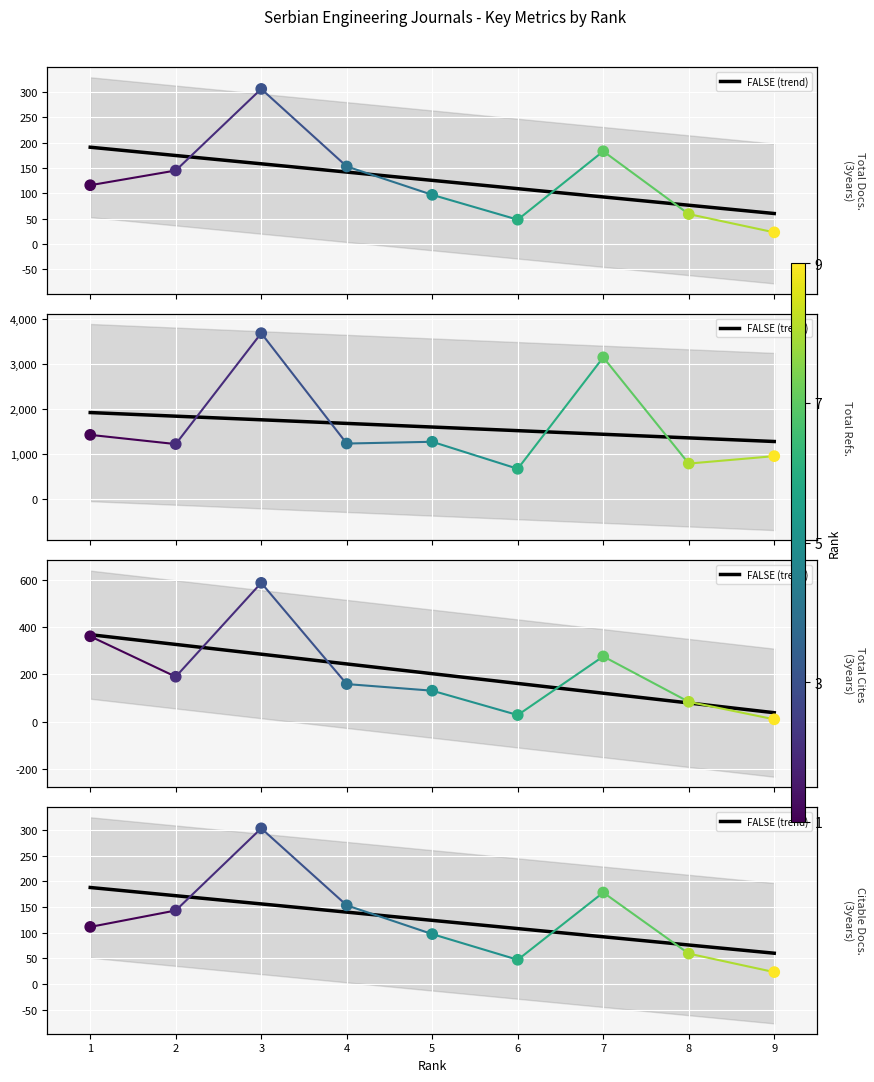

At how many categories does at least one series exceed 1399?

1